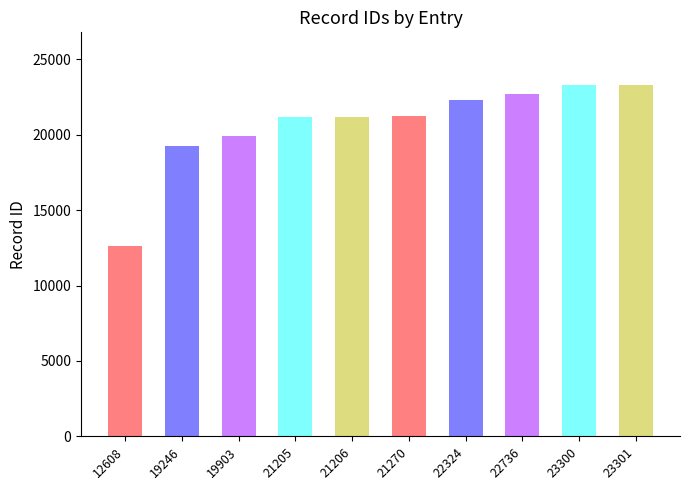

List the labels in order of value, largest first.

23301, 23300, 22736, 22324, 21270, 21206, 21205, 19903, 19246, 12608